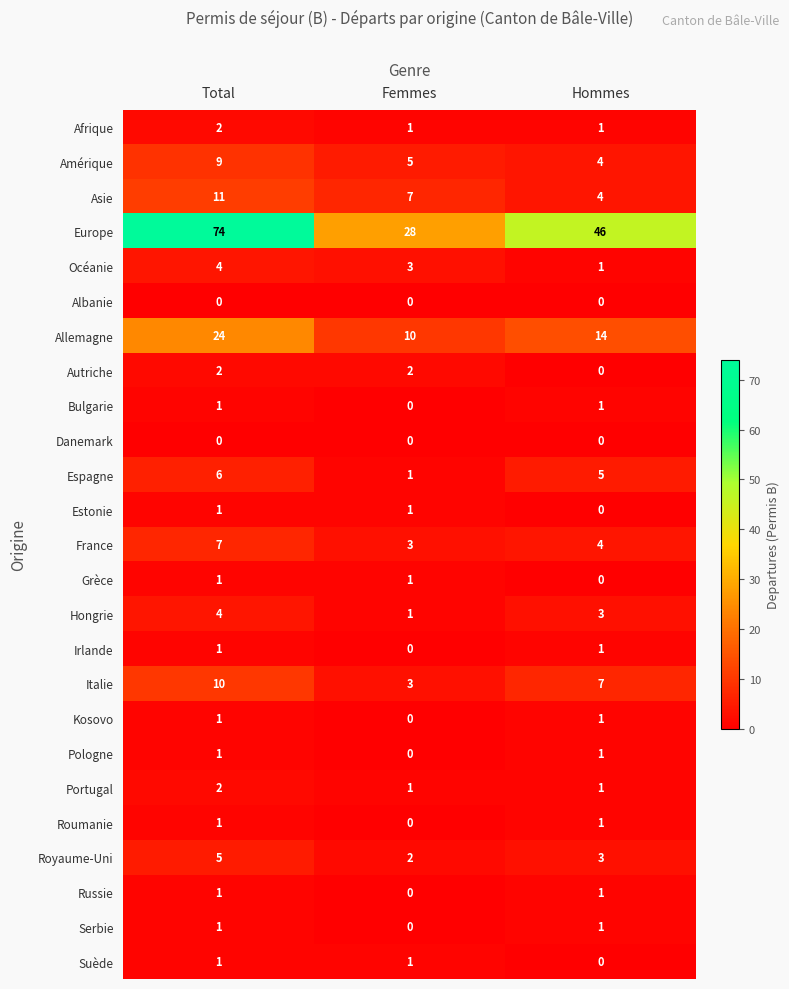

What is the sum of all Europe values?

148